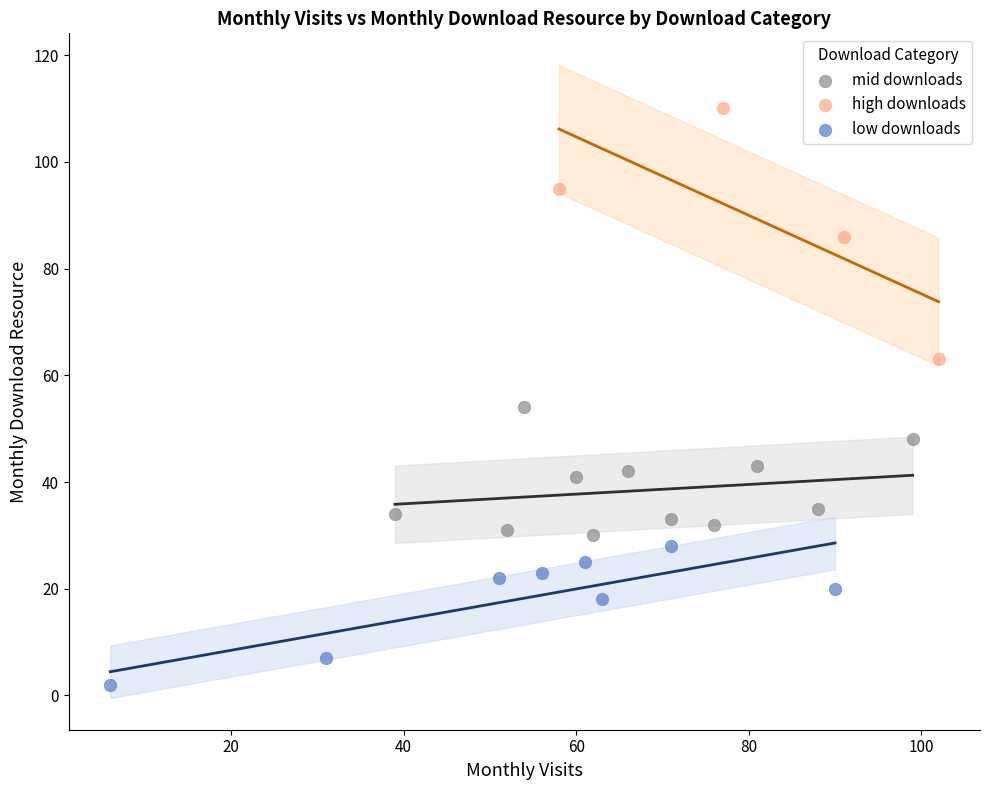

Which series reaches the maximum Y coordinate?

high downloads